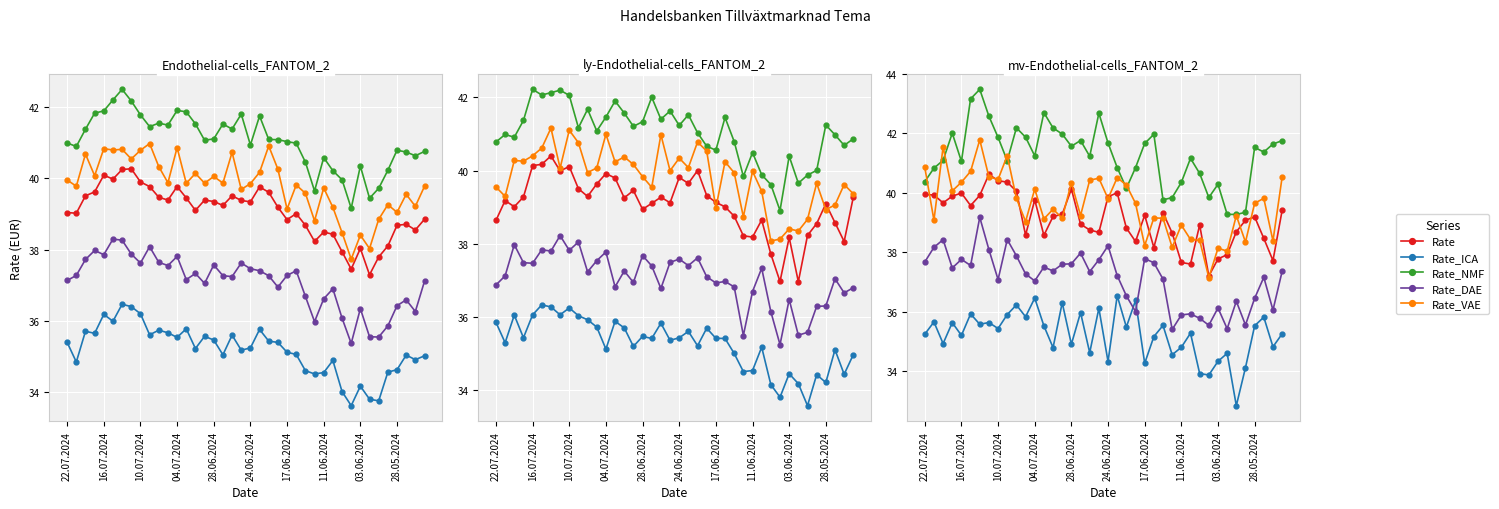

What is the value of the Rate_NMF point at the 29th from the left?

40.3